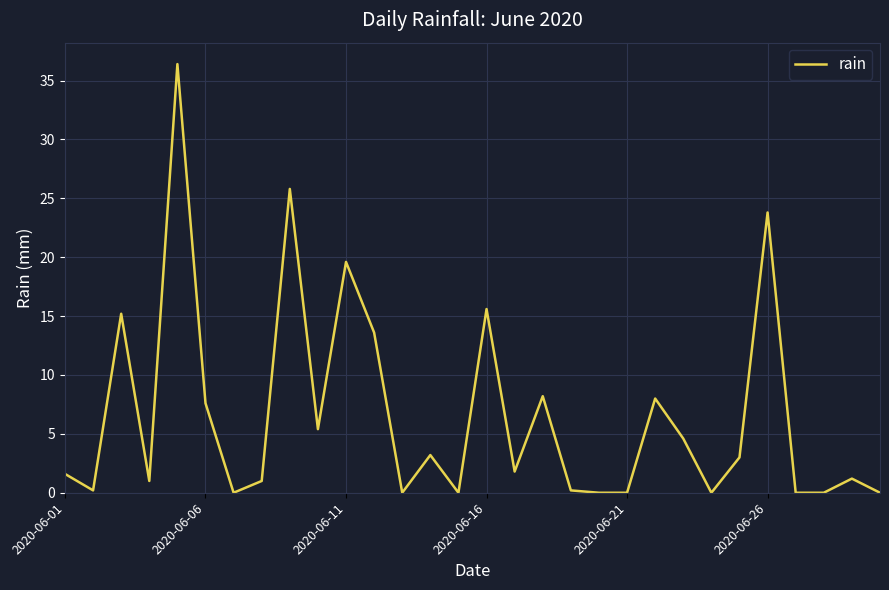

What is the difference between the maximum and minimum values?

36.4